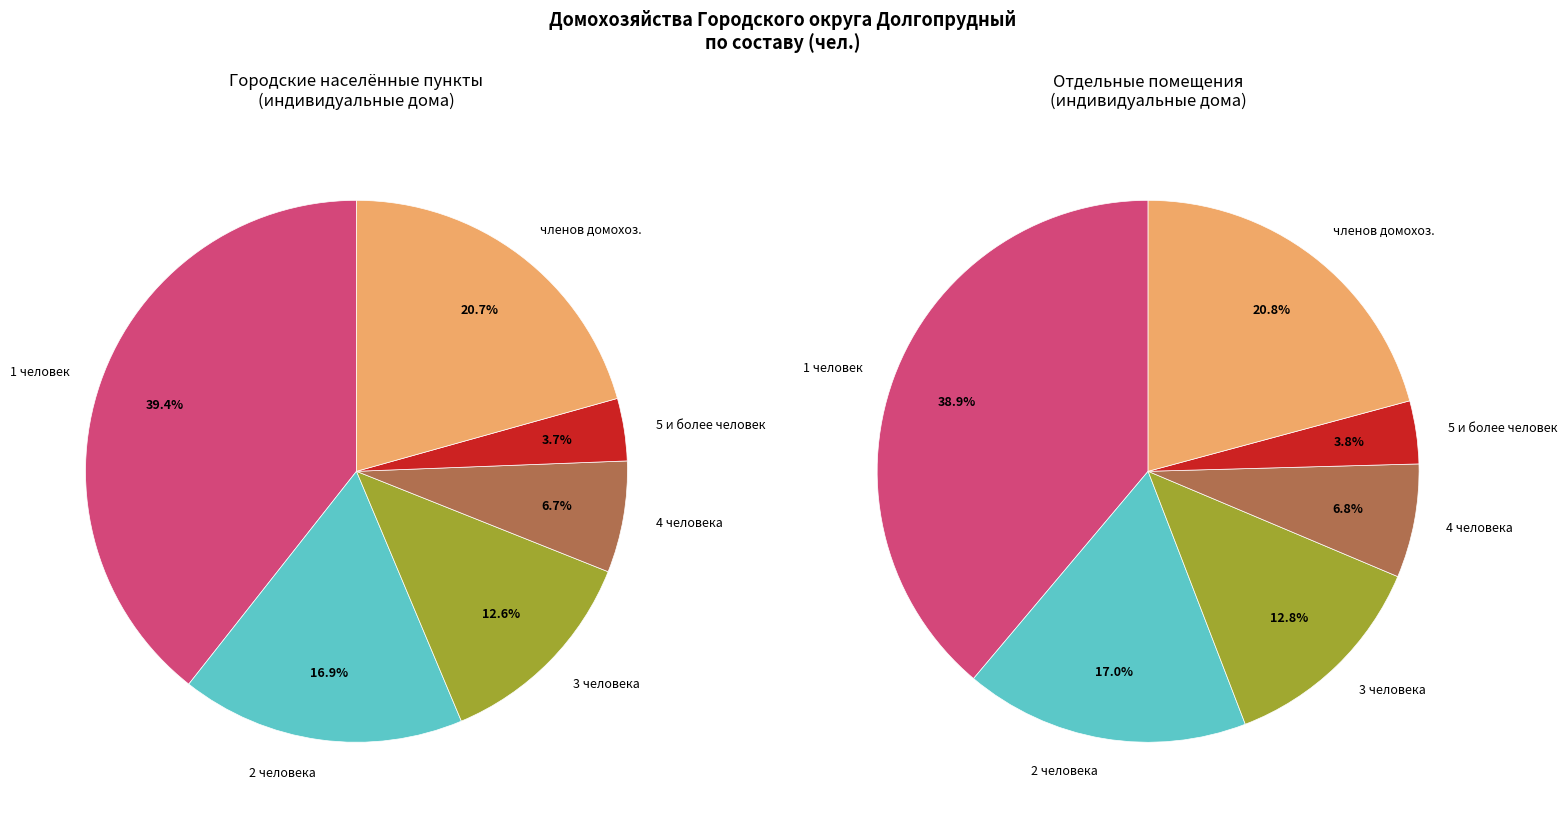

Does any single category account for the majority?

No